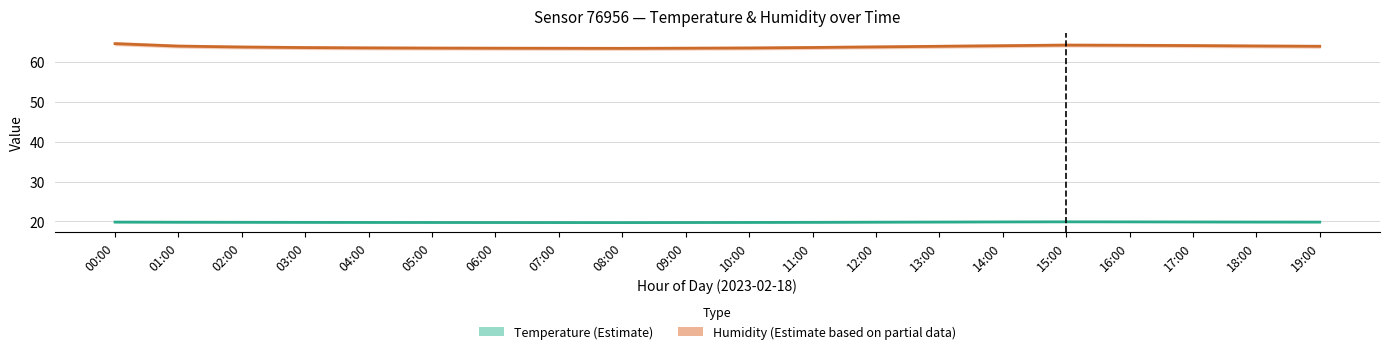

Where is the first local maximum for Temperature?

15:00